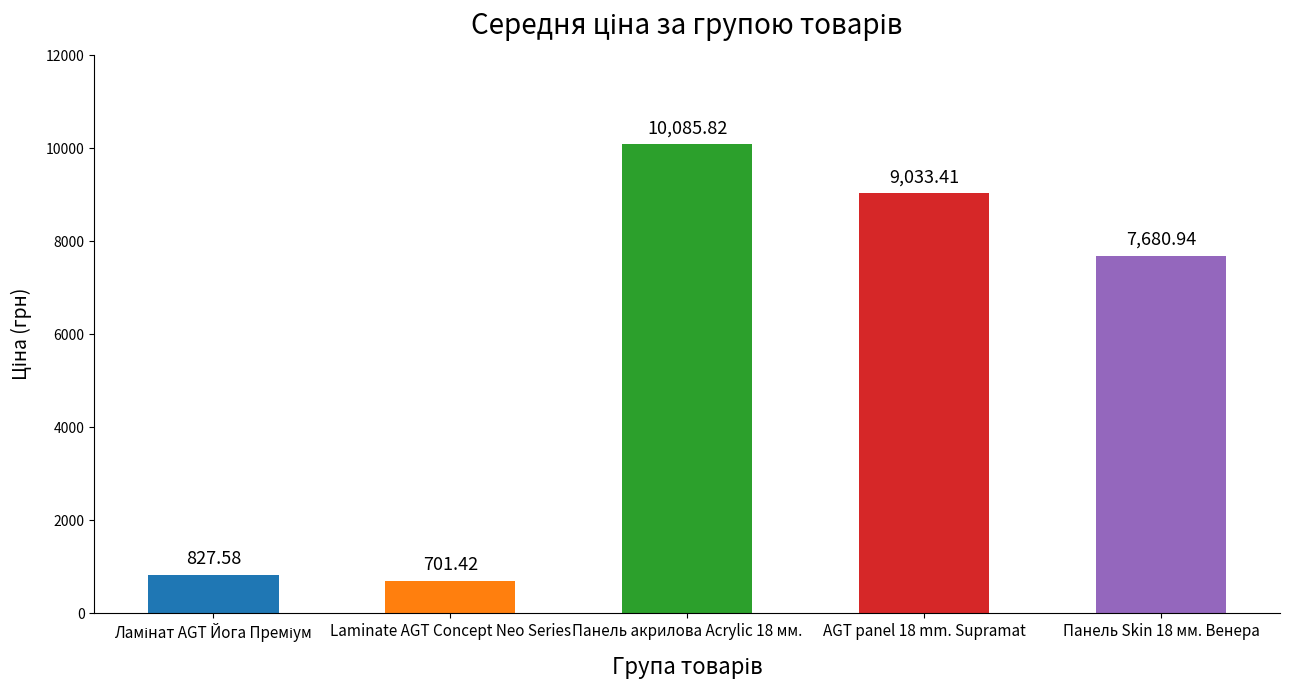

Approximately how many times larger is the value at Панель акрилова Acrylic 18 мм. compared to AGT panel 18 mm. Supramat?

1.1